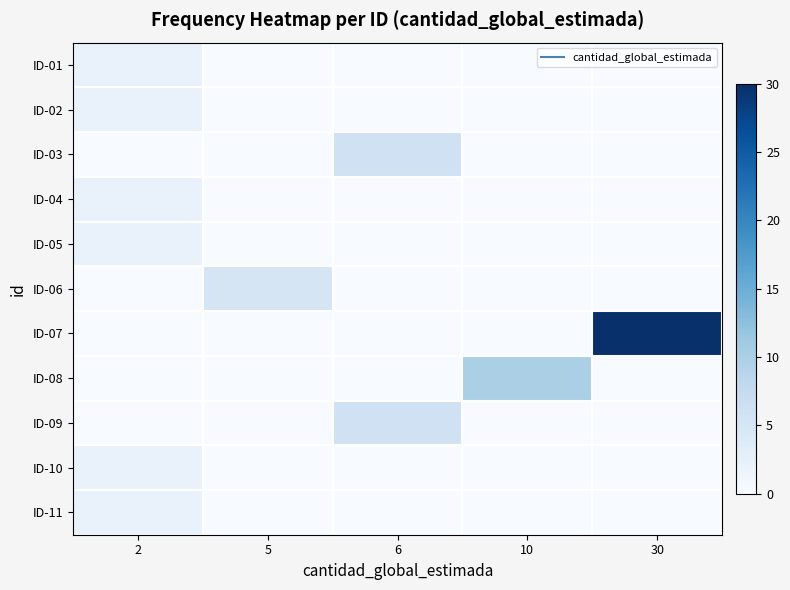

How many data points does each series have?

5